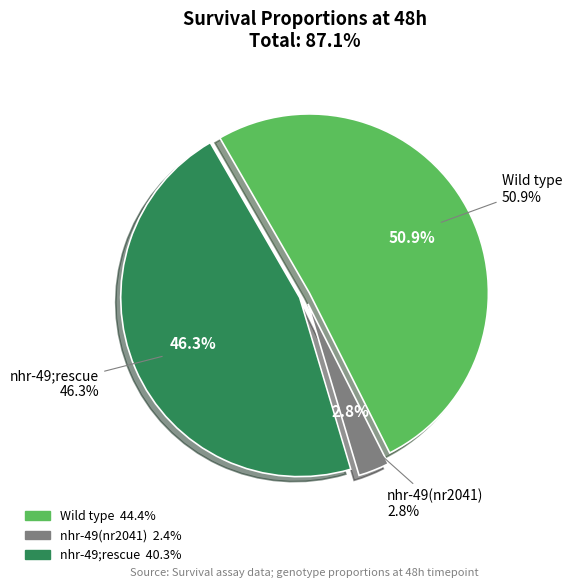

Is it true that Wild type is 64% of the pie?

False